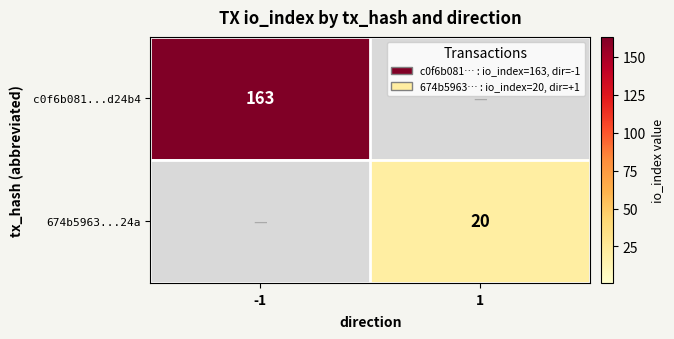

The 674b5963...24a series shows 6 at 1. True or false?

False